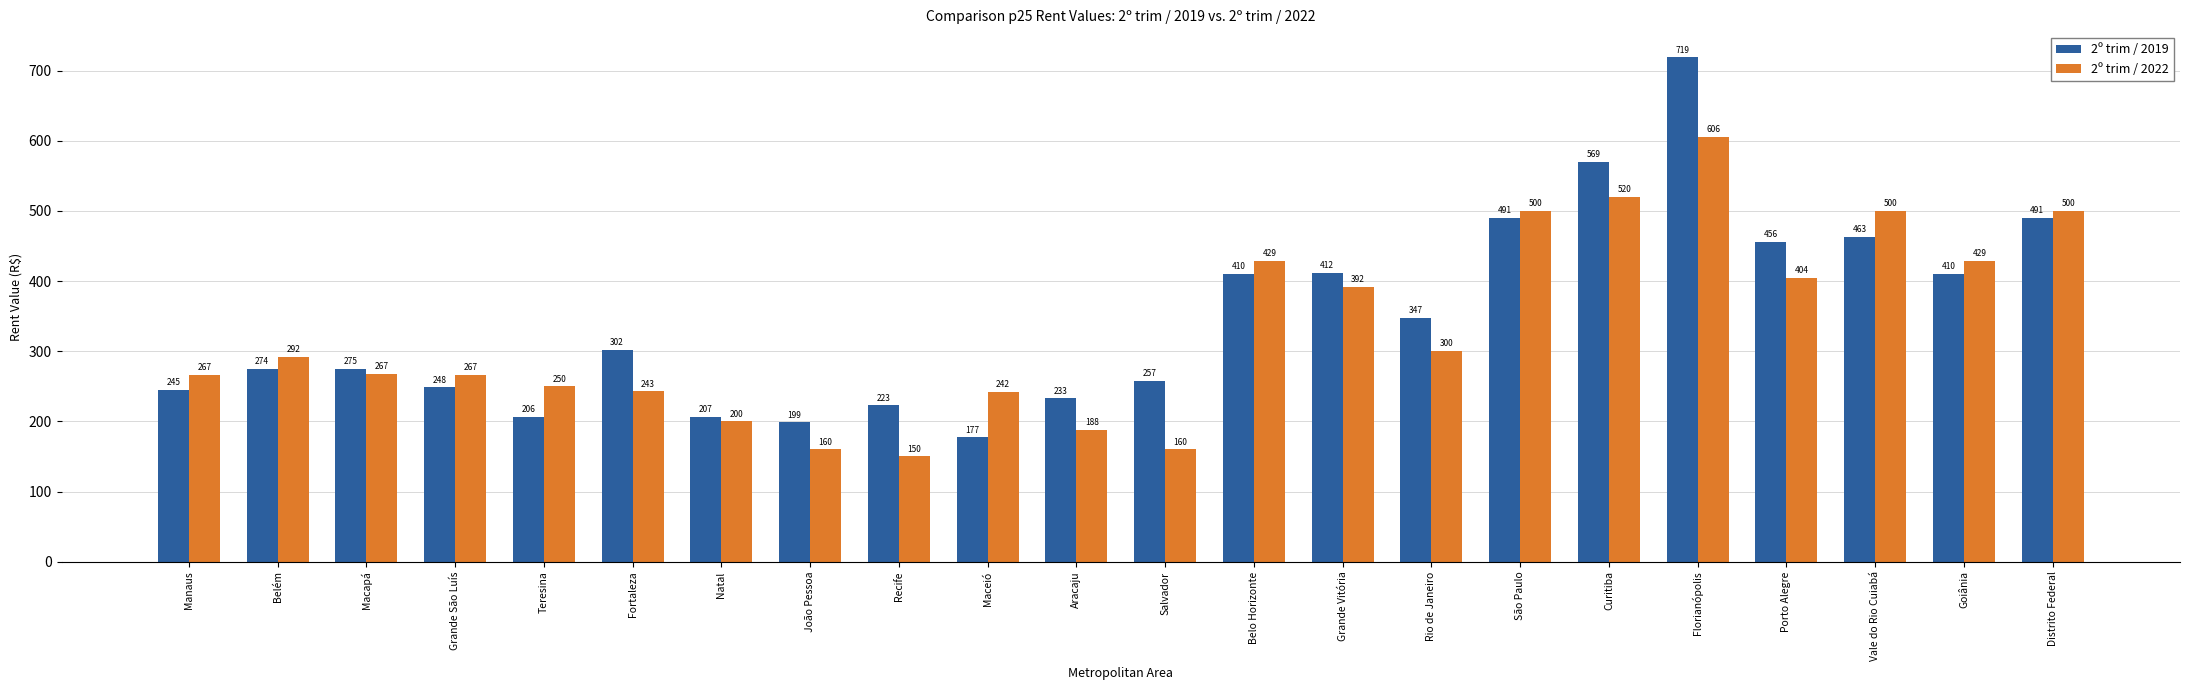

What is the difference between the maximum and minimum values in the 2º trim / 2019 series?

541.7